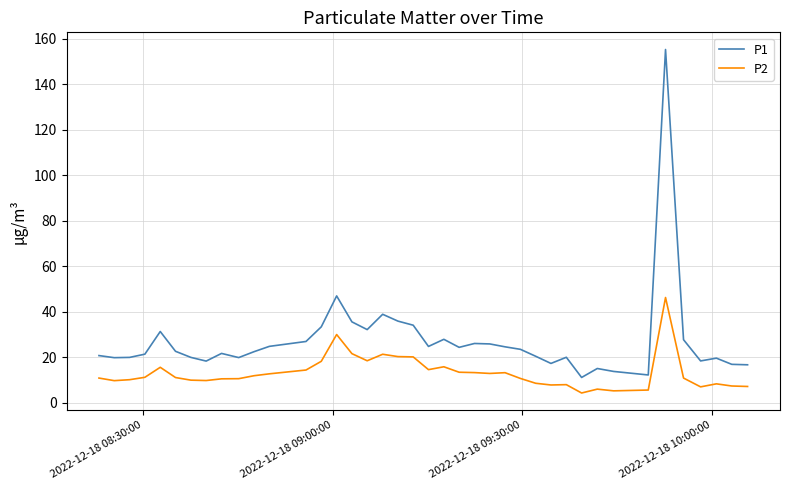

Which series has the largest range (max minus min)?

P1